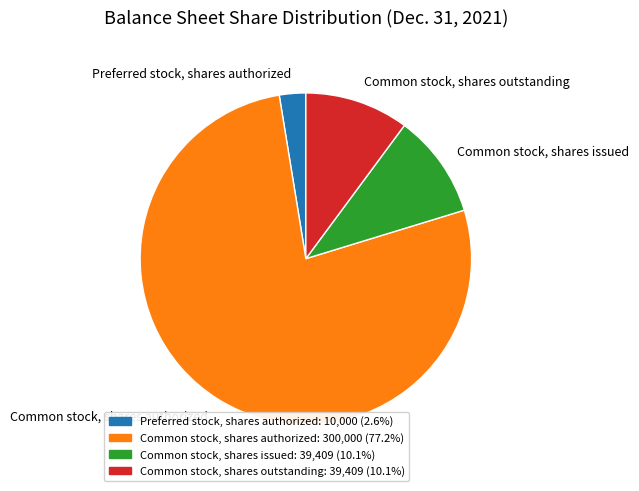

What is the largest slice in the pie chart?

Common stock, shares authorized